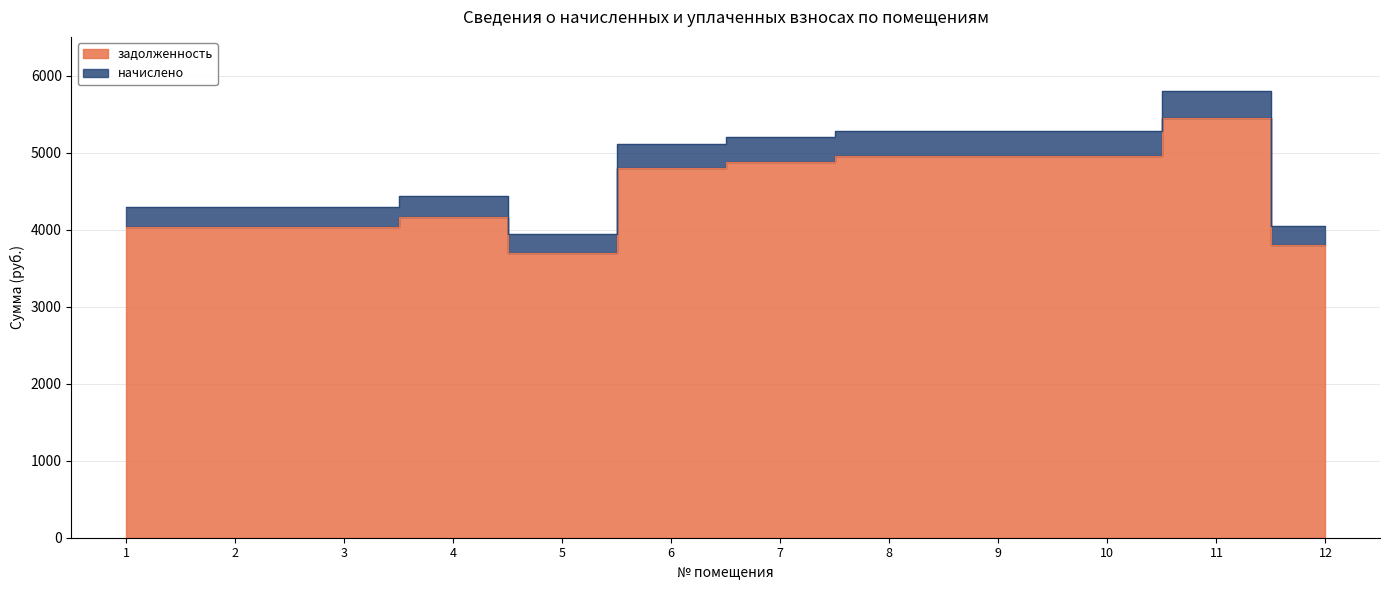

Is the value of начислено at 6 greater than the value of задолженность at 7?

Yes